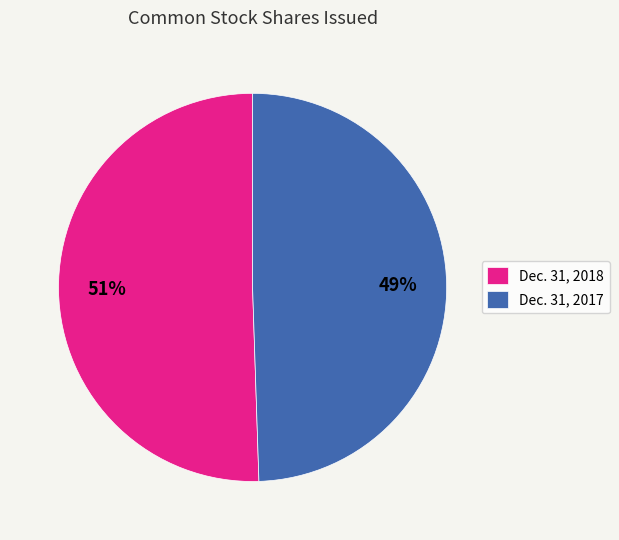

The Dec. 31, 2018 slice represents 51% of the pie. True or false?

True